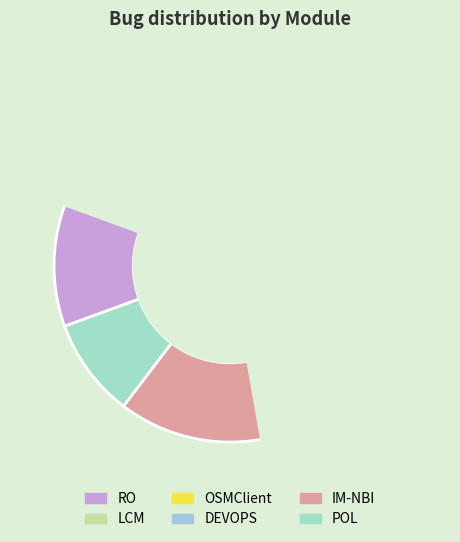

To the nearest percent, what is the average slice percentage?

17%